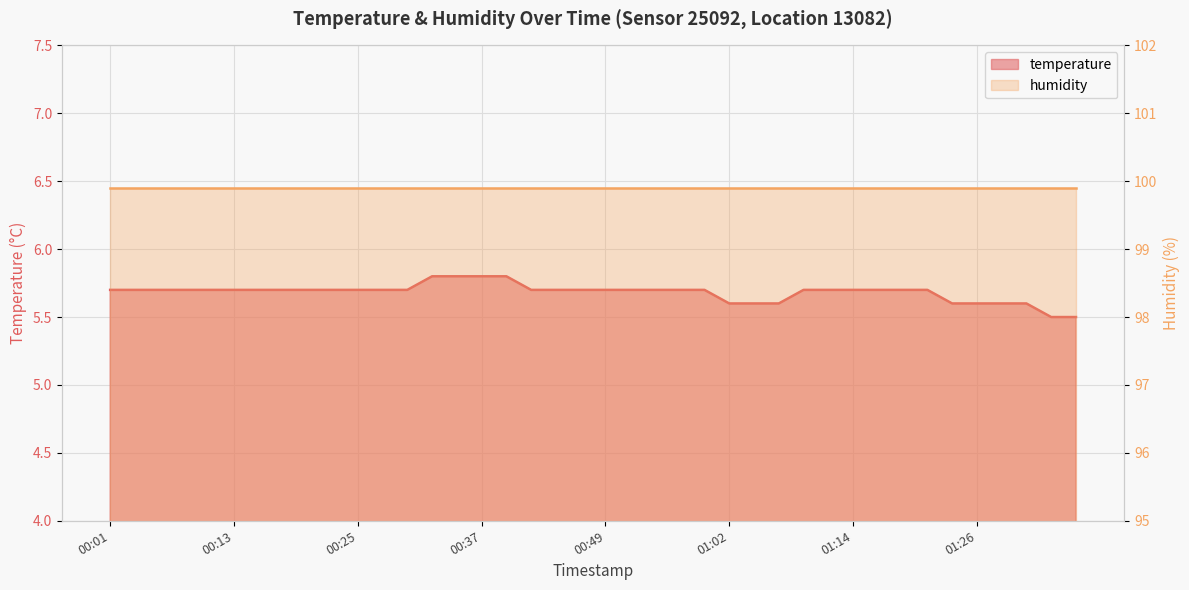

What is the average value?

5.7